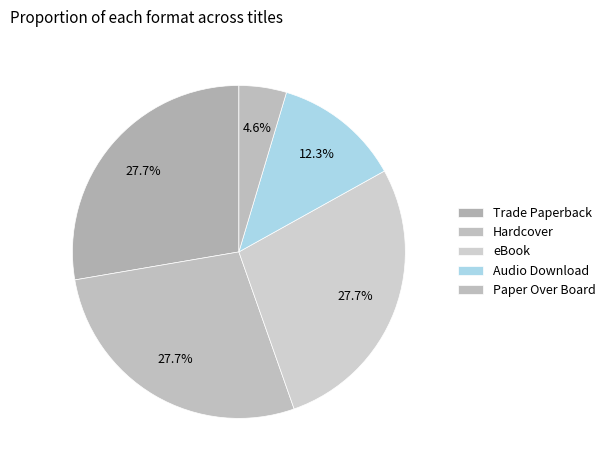

The eBook slice represents 28% of the pie. True or false?

True